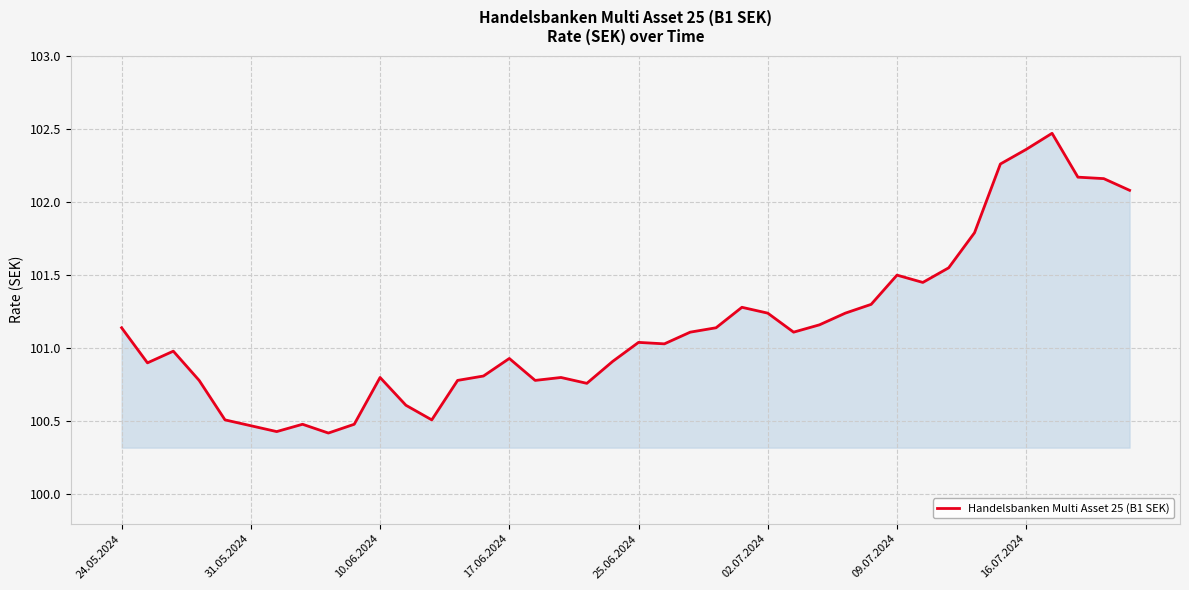

What is the minimum value shown in the chart?

100.4